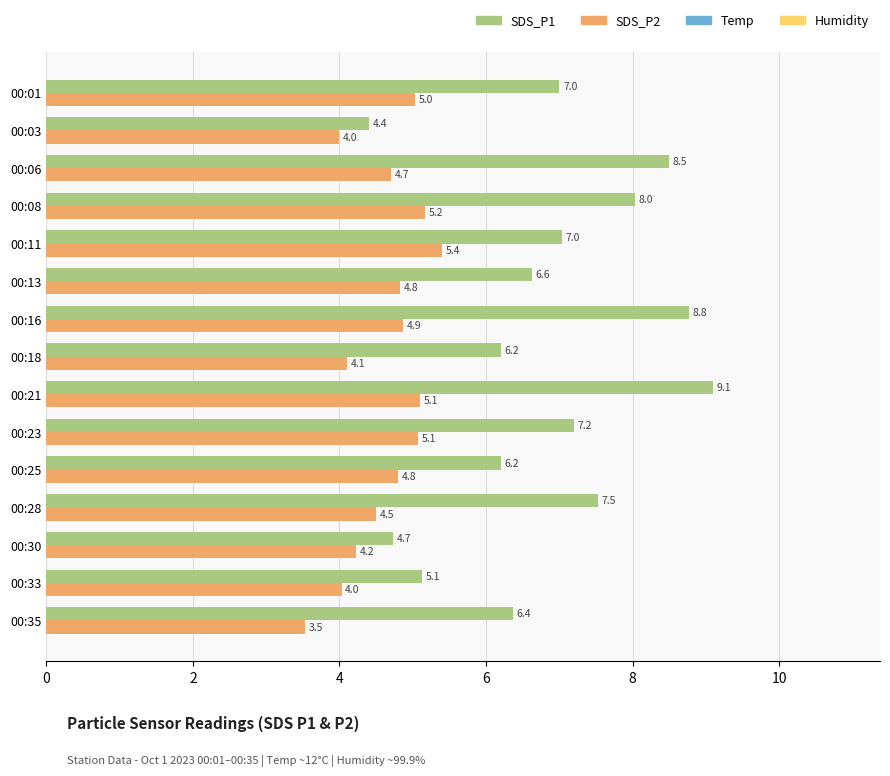

Which series has the largest total across all categories?

SDS_P1